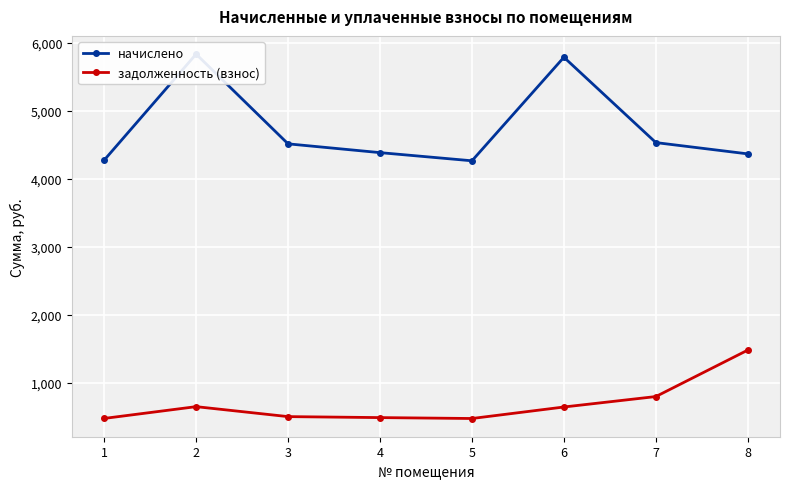

What is the difference between the maximum and minimum values in the задолженность (взнос) series?

1006.8